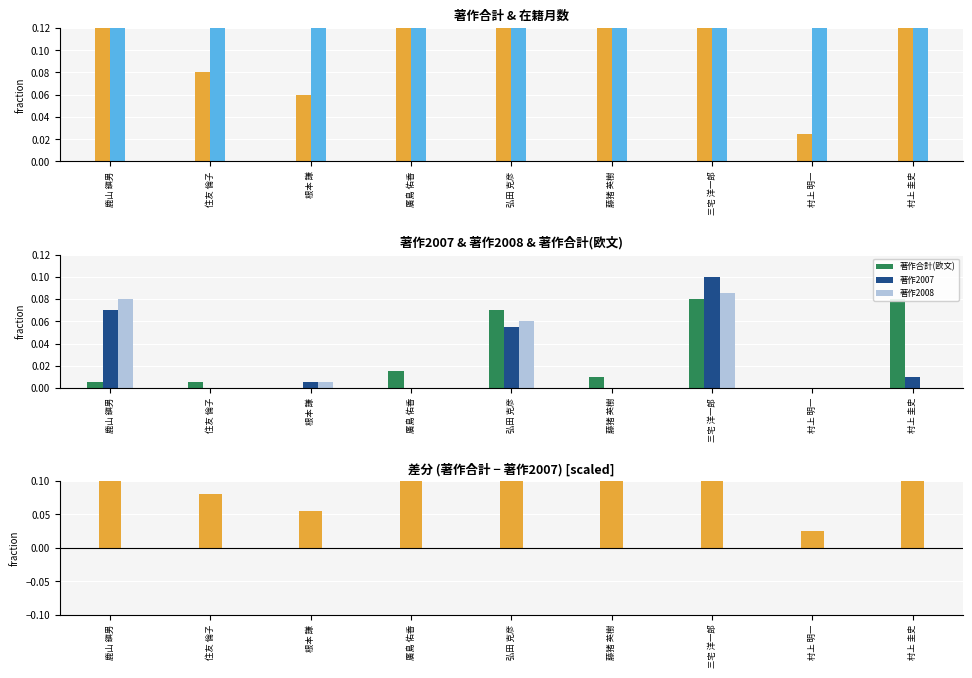

How many distinct data groups are displayed?

6